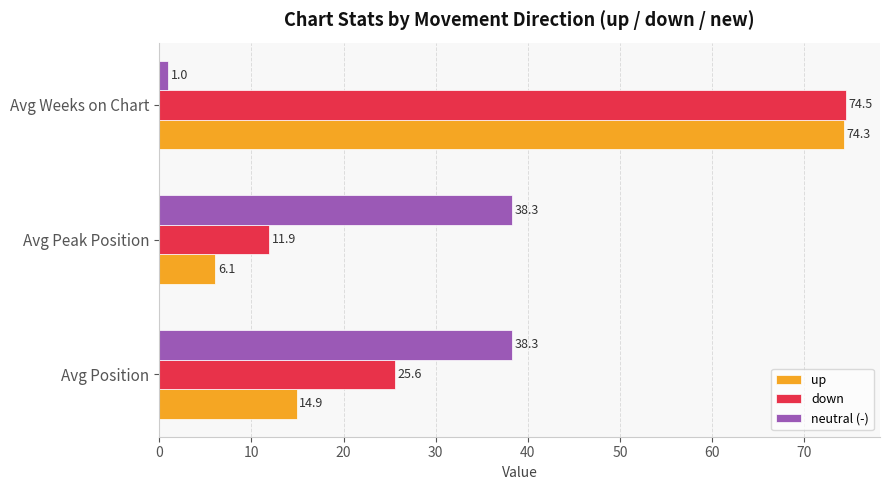

How many distinct data groups are displayed?

3